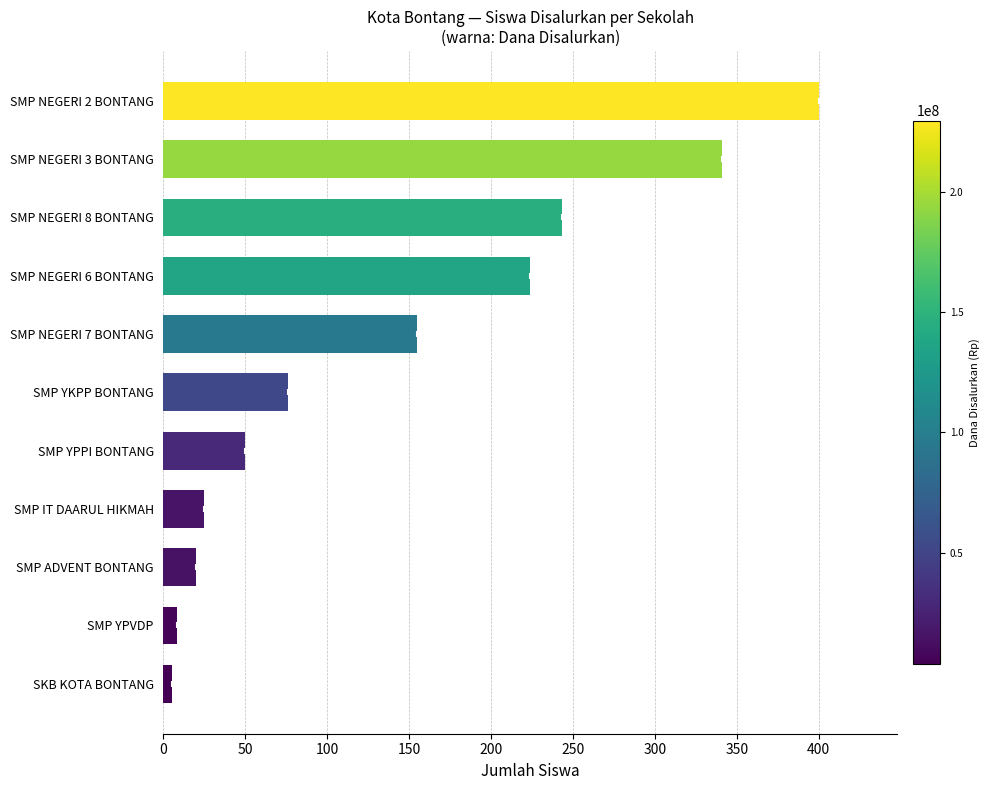

Reading bottom to top, transcribe all the data shown in this chart.

5	8	20	25	50	76	155	224	243	341	400